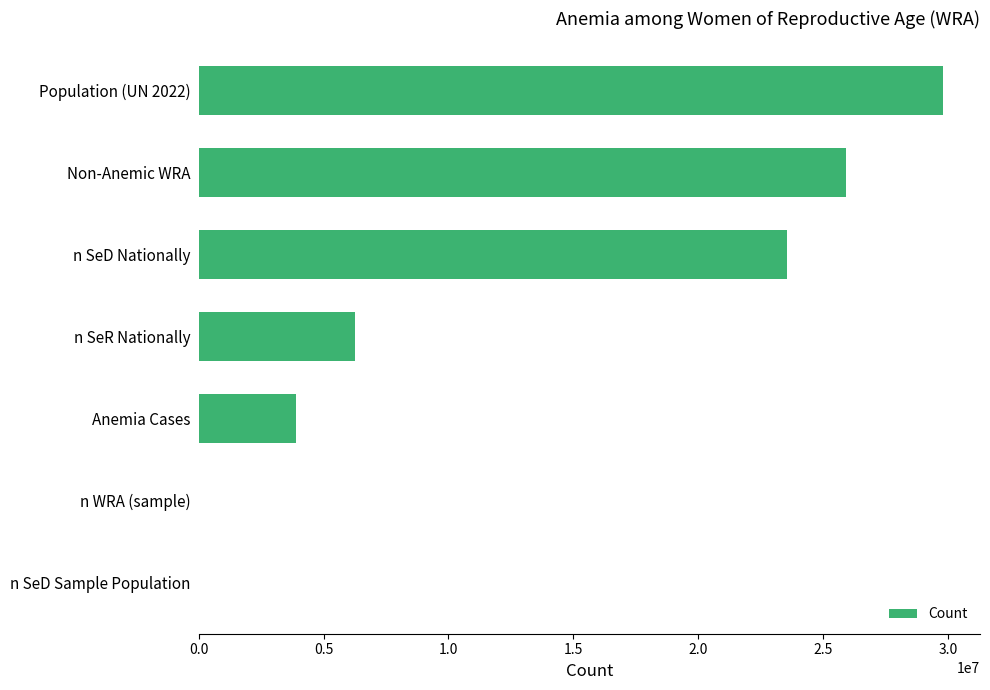

What is the sum of the values at Non-Anemic WRA and n SeR Nationally?

32172437.9